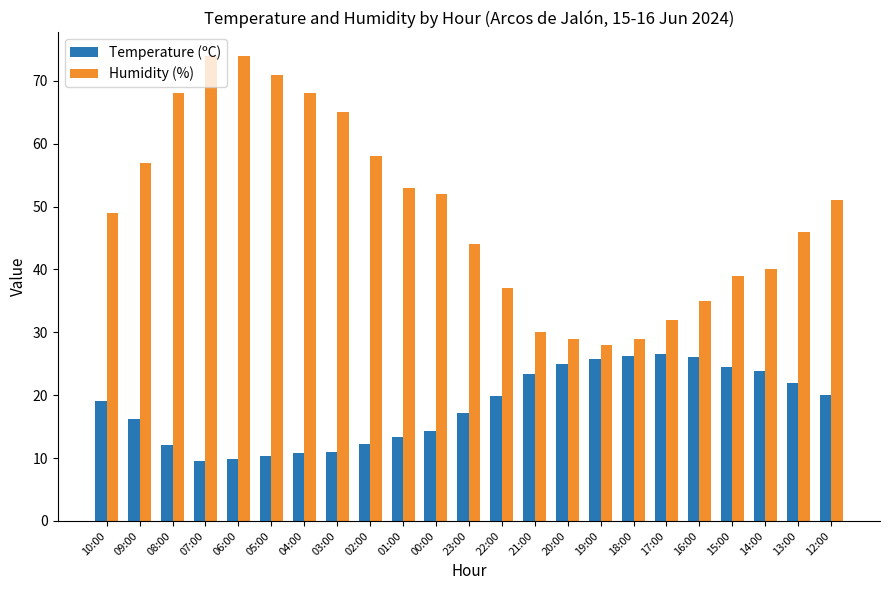

At which label does Humidity (%) reach its minimum?

19:00